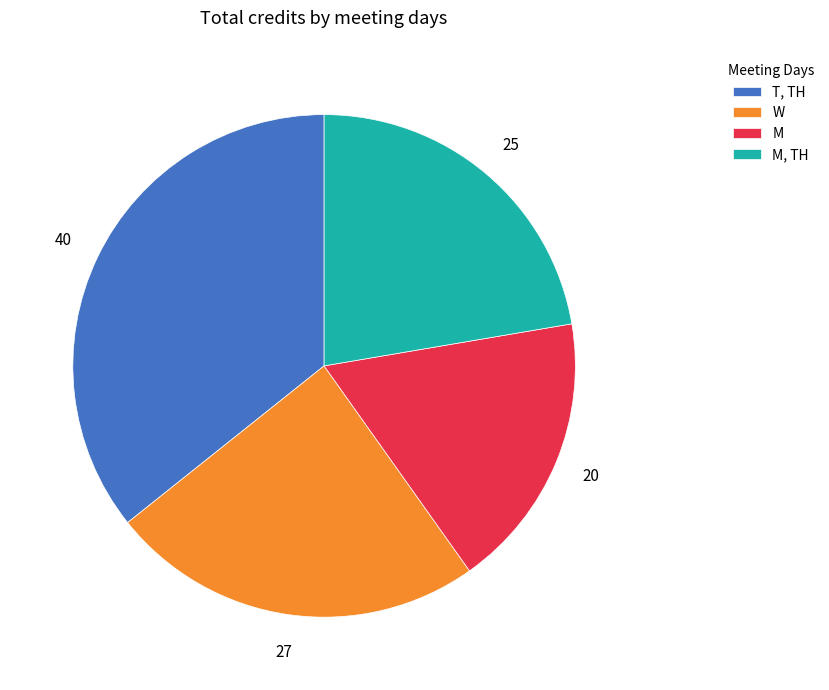

What is the ratio of the value at M to the value at T, TH?

0.5